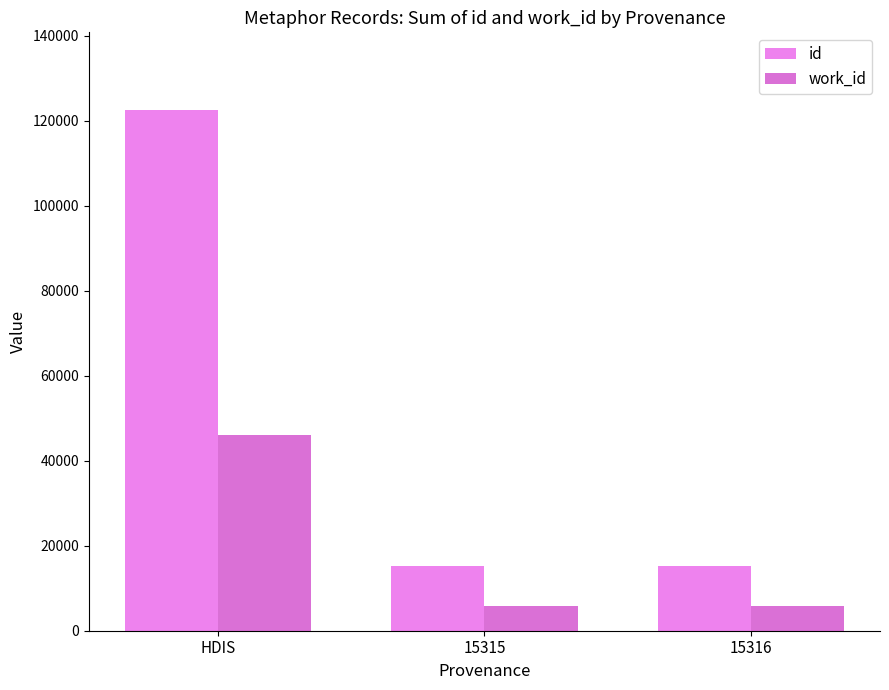

Rank the series at 15315 from highest to lowest value.

id, work_id